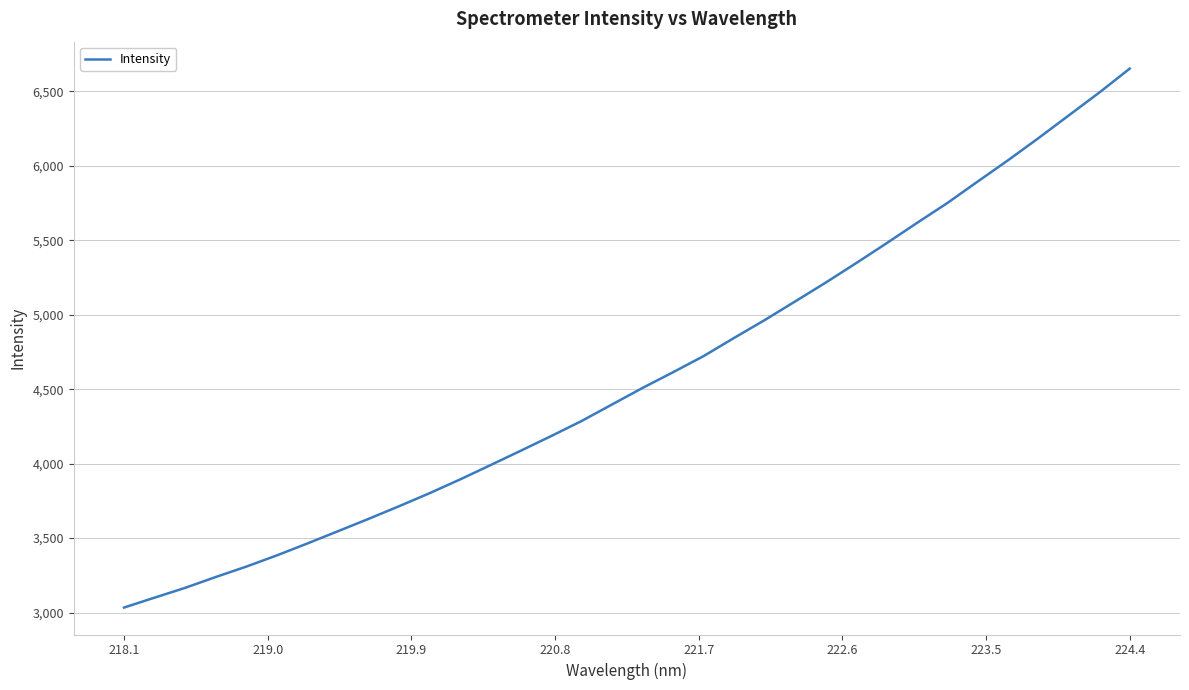

Is this an area chart (filled region under the line)?

No